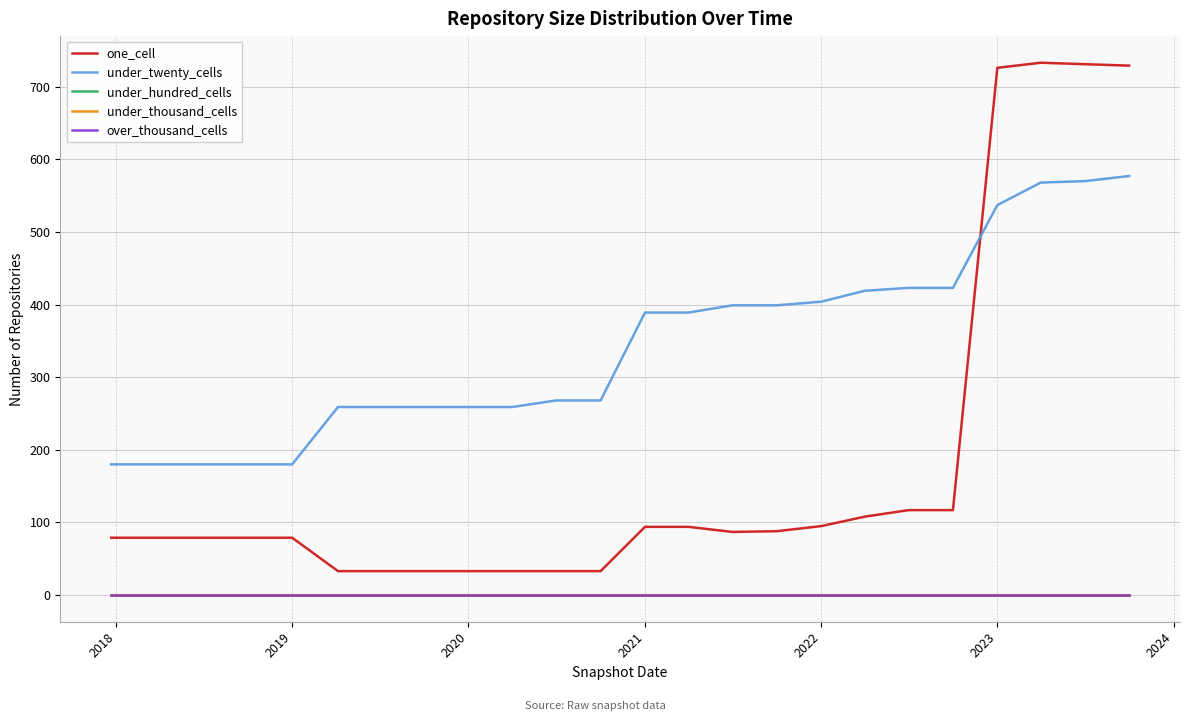

Does the chart have visible grid lines?

Yes